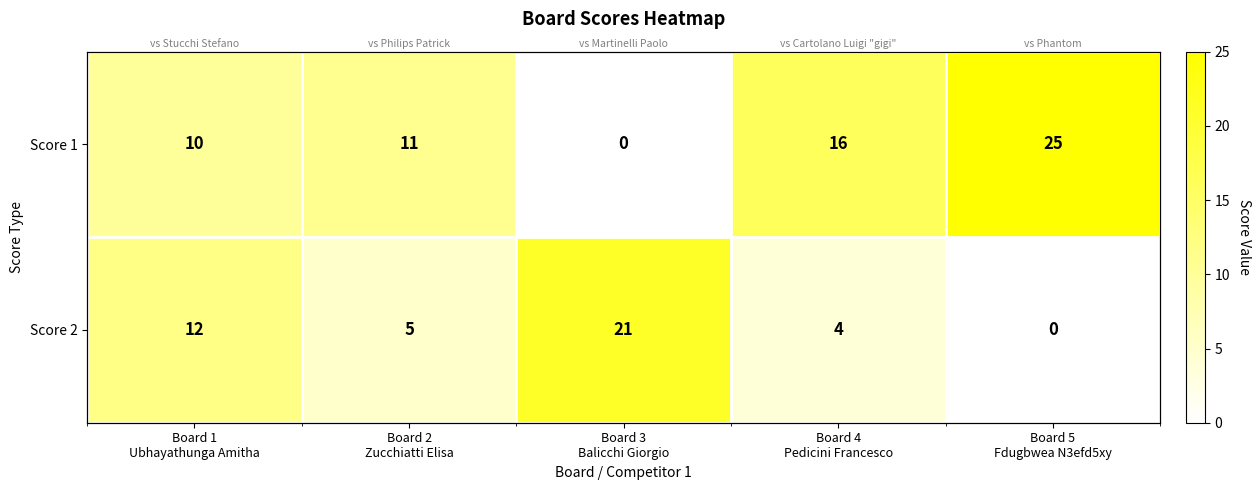

How many series are shown in this chart?

2